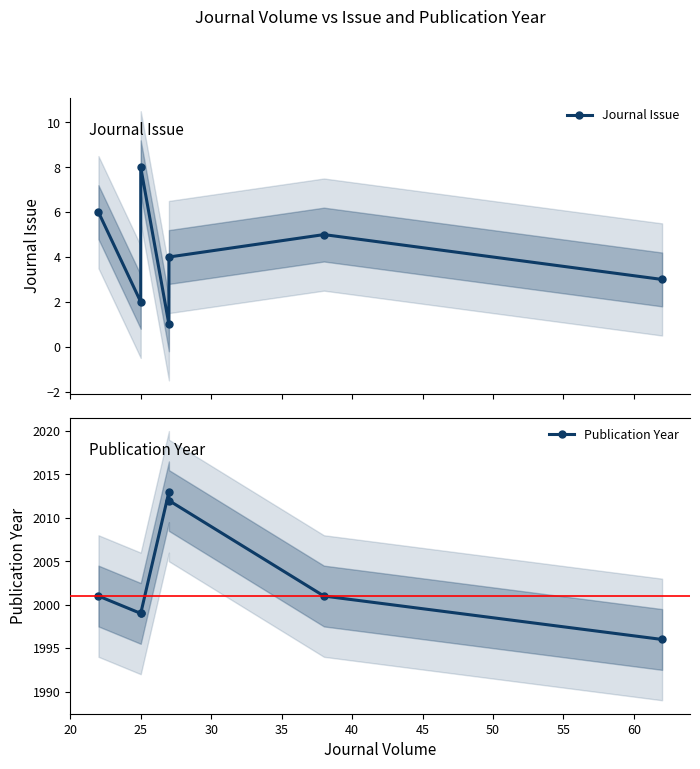

Reading right to left, list all the values displayed in this chart.

Journal Issue: 3	5	4	1	8	2	6
Publication Year: 1996	2001	2012	2013	1999	1999	2001